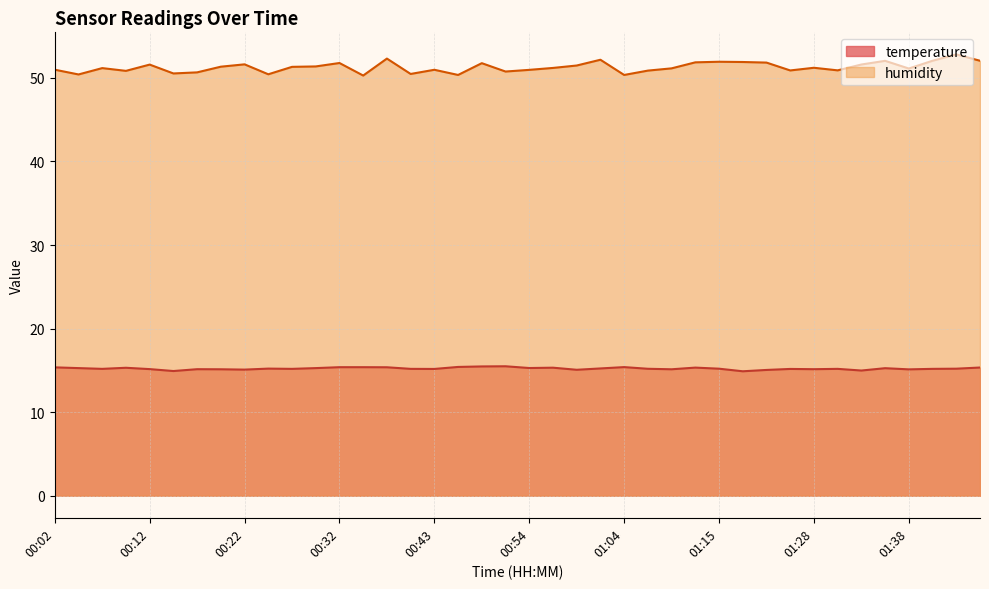

What is the difference between the second highest and minimum values in the humidity series?

2.0